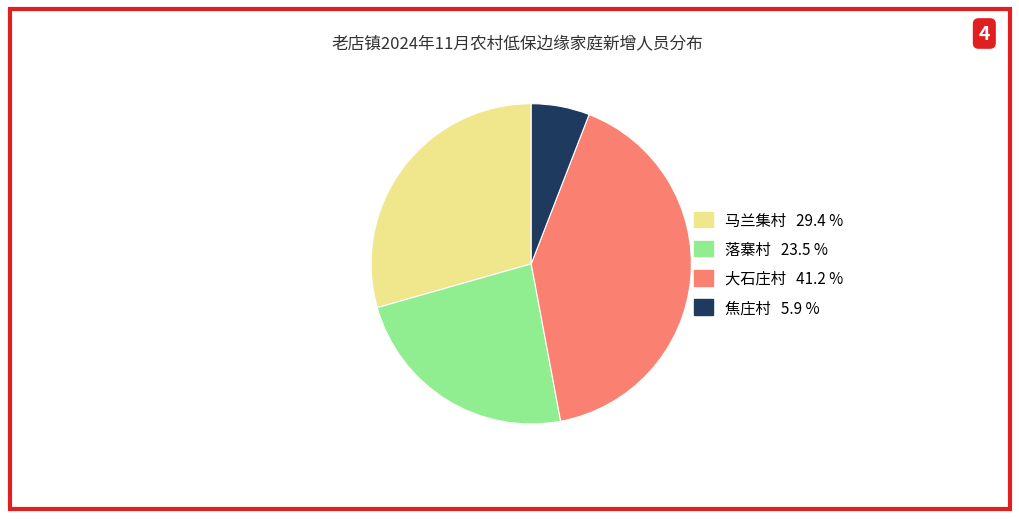

The 大石庄村 slice represents 41% of the pie. True or false?

True